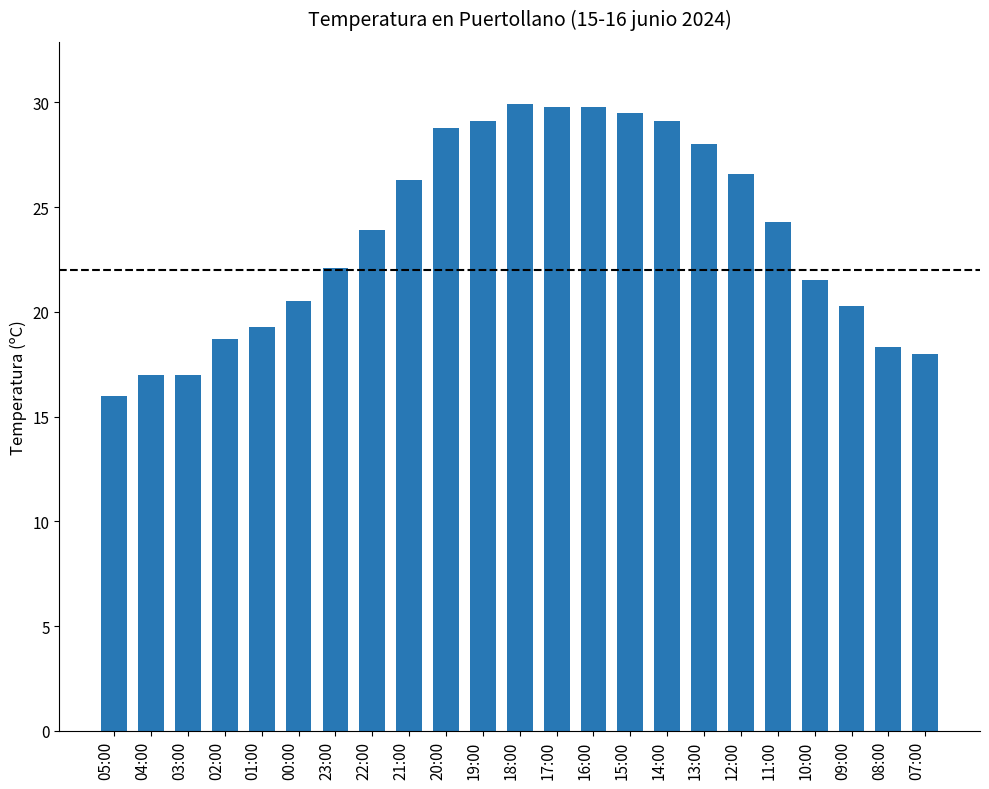

How many data points are less than 23?

11